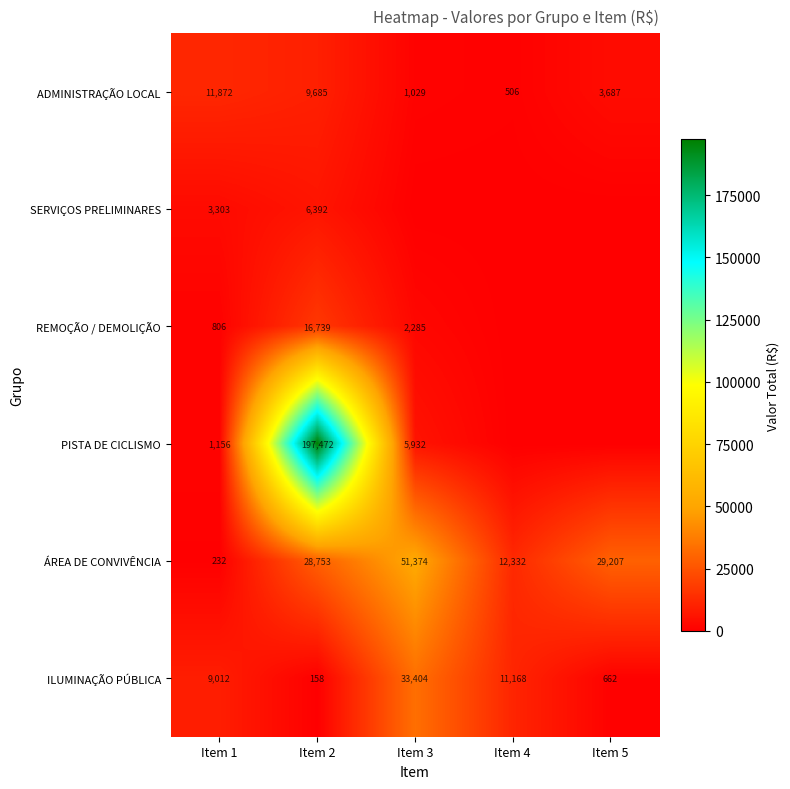

What is the difference between the ÁREA DE CONVIVÊNCIA values at Item 1 and Item 5?

28975